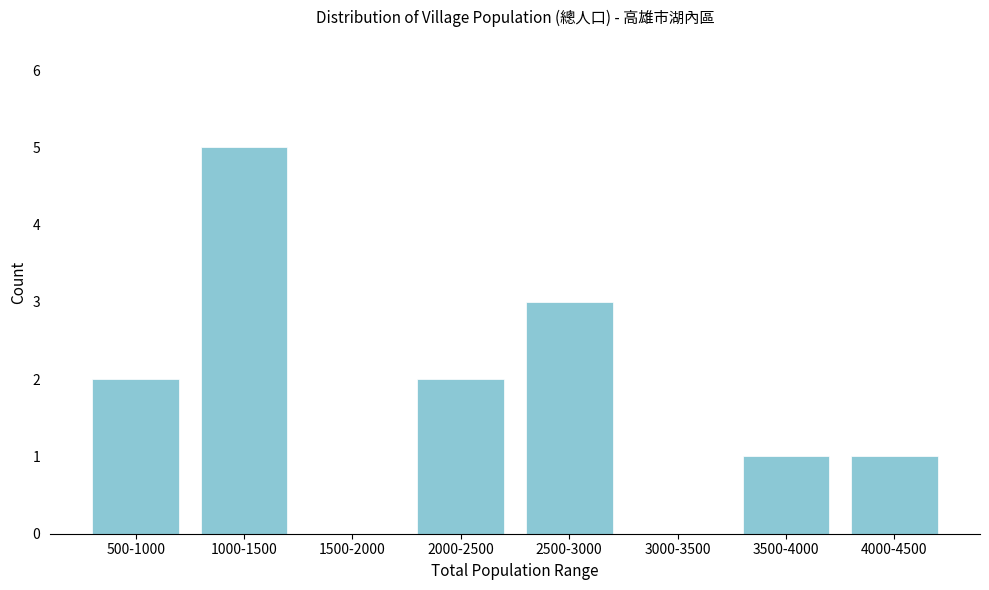

Reading left to right, transcribe all the data shown in this chart.

500-1000=2	1000-1500=5	1500-2000=0	2000-2500=2	2500-3000=3	3000-3500=0	3500-4000=1	4000-4500=1